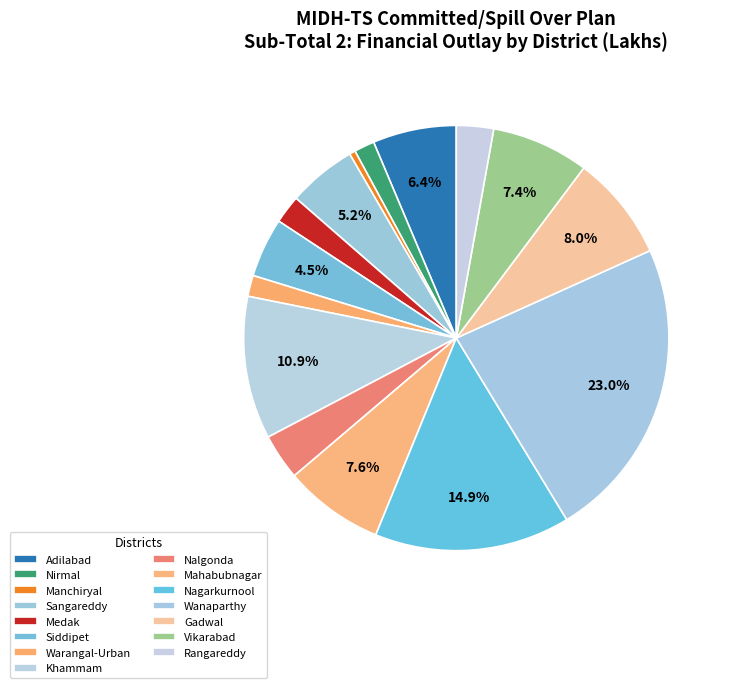

Is Mahabubnagar the majority of the pie?

No